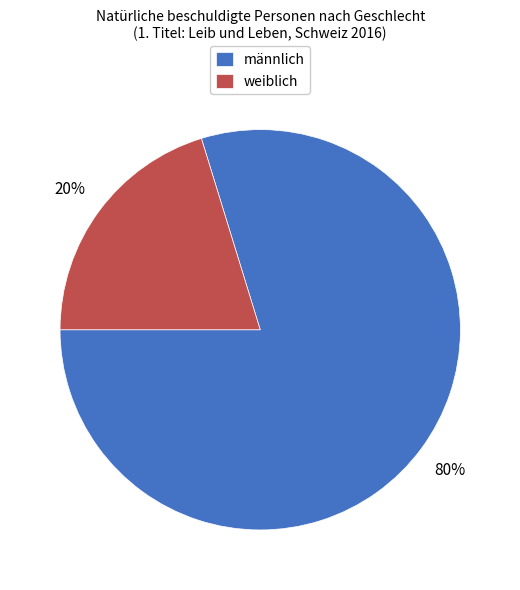

Rank the categories by value from lowest to highest.

weiblich, männlich